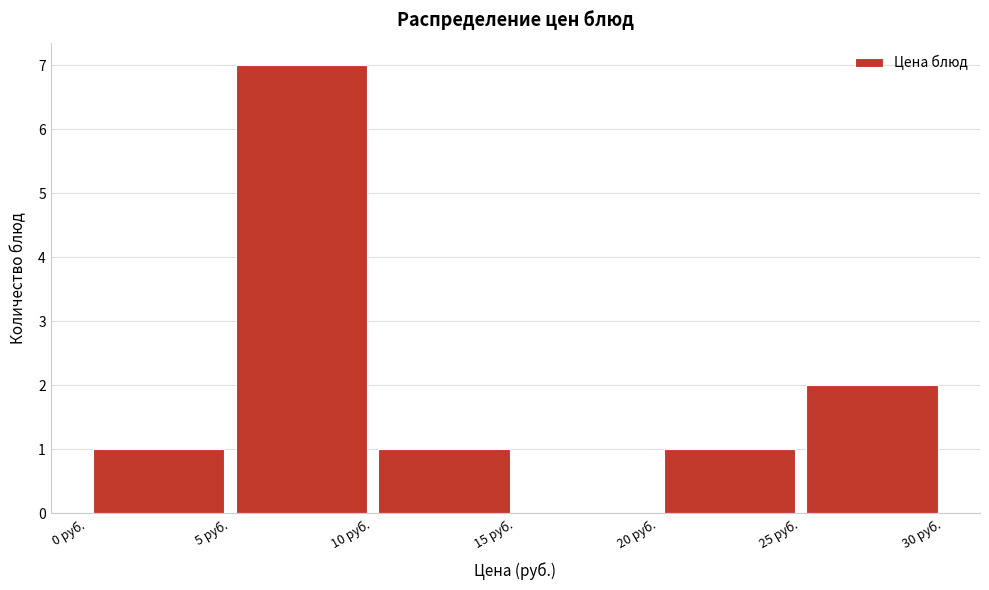

Reading left to right, transcribe this chart: for each bar, give the range it covers on the x-axis and its height. The values are not printed on the chart, so give them approximately, as read against the axis.

0 to 5: 1
5 to 10: 7
10 to 15: 1
15 to 20: 0
20 to 25: 1
25 to 30: 2